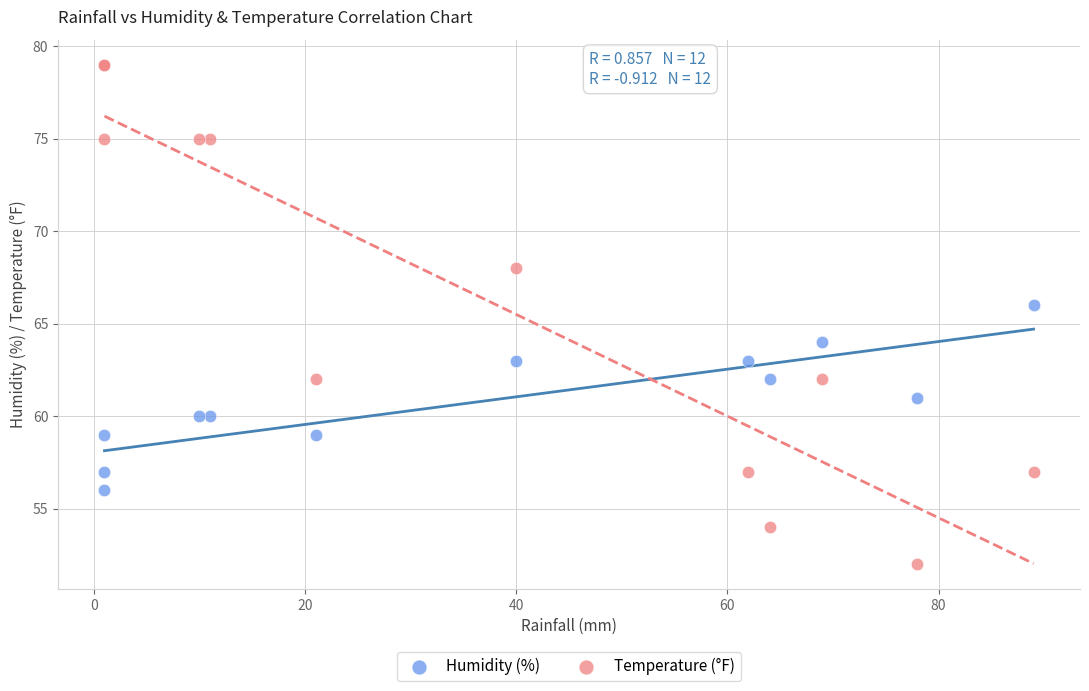

Which series has the widest spread of Y values?

Temperature (°F)